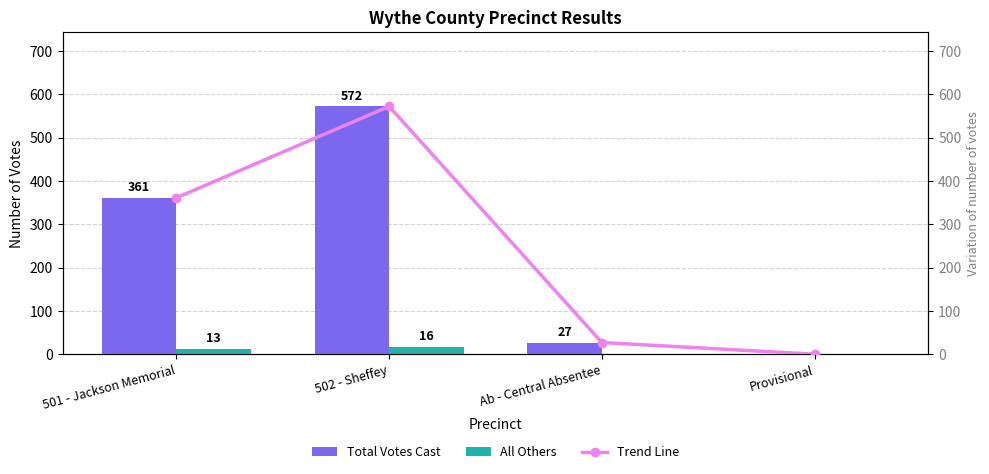

What is the value of the All Others bar at the 1st from the left?

13